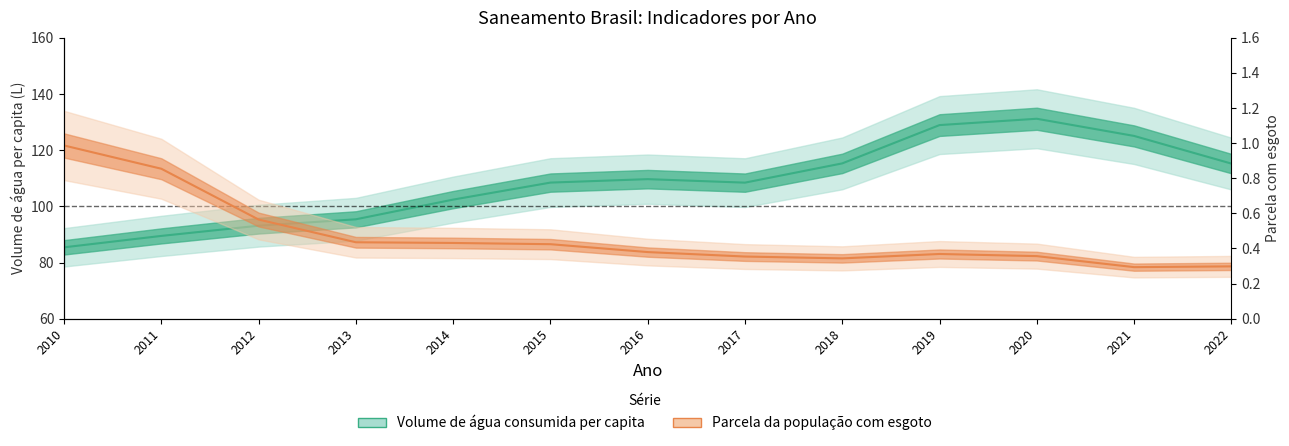

Is the value of Volume de água consumida per capita at 2012 greater than the value of Parcela da população com esgoto at 2016?

Yes